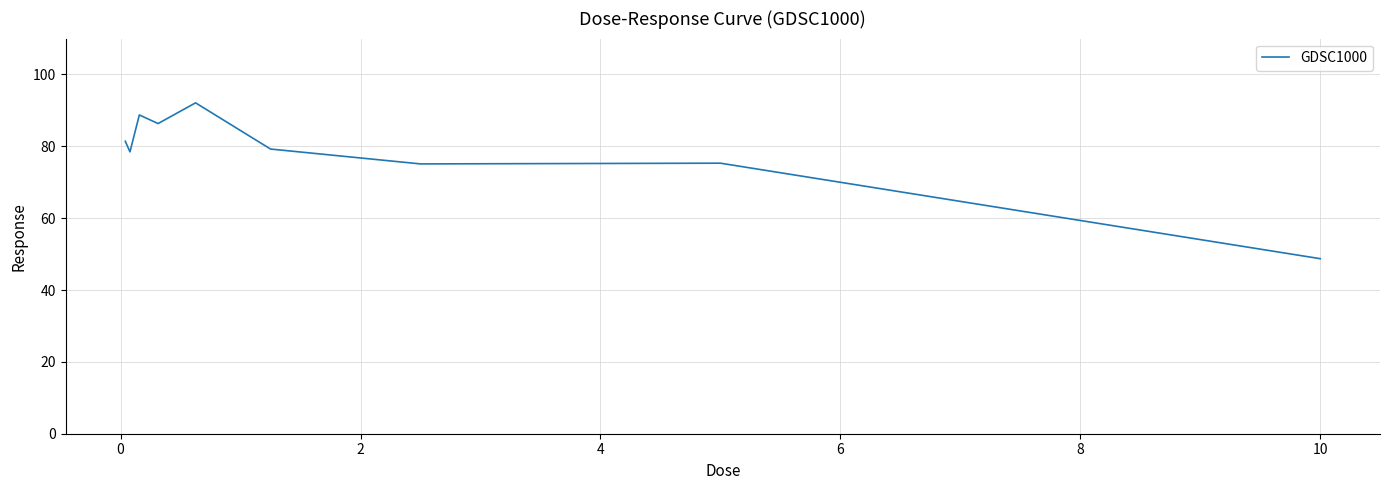

What is the minimum value shown in the chart?

48.7